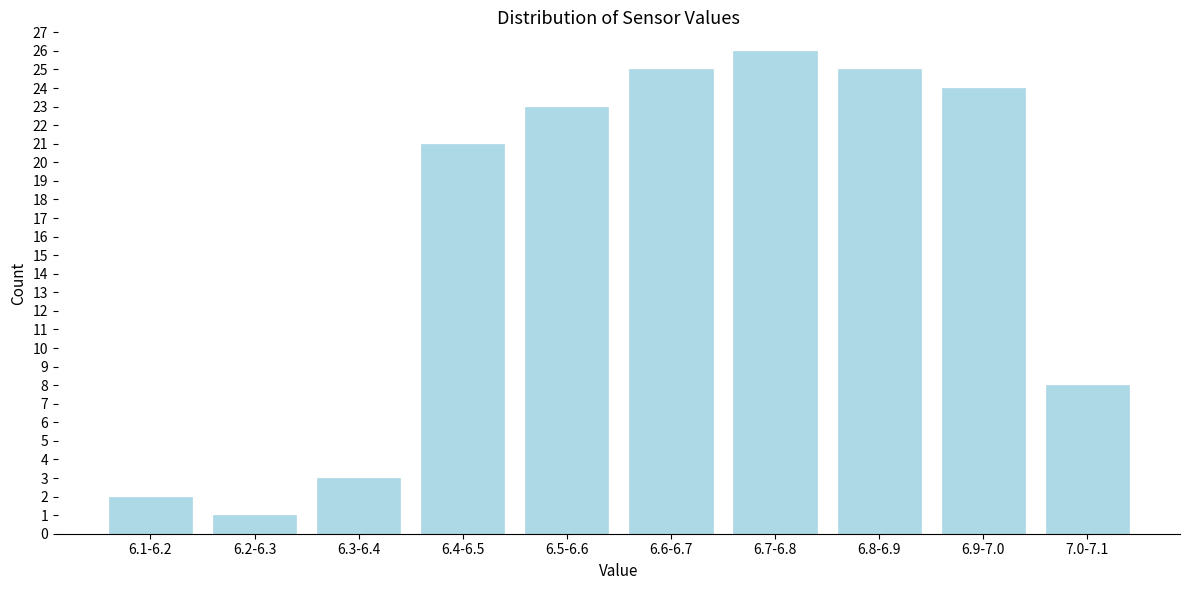

Reading left to right, what are all the values shown in this chart?

2	1	3	21	23	25	26	25	24	8